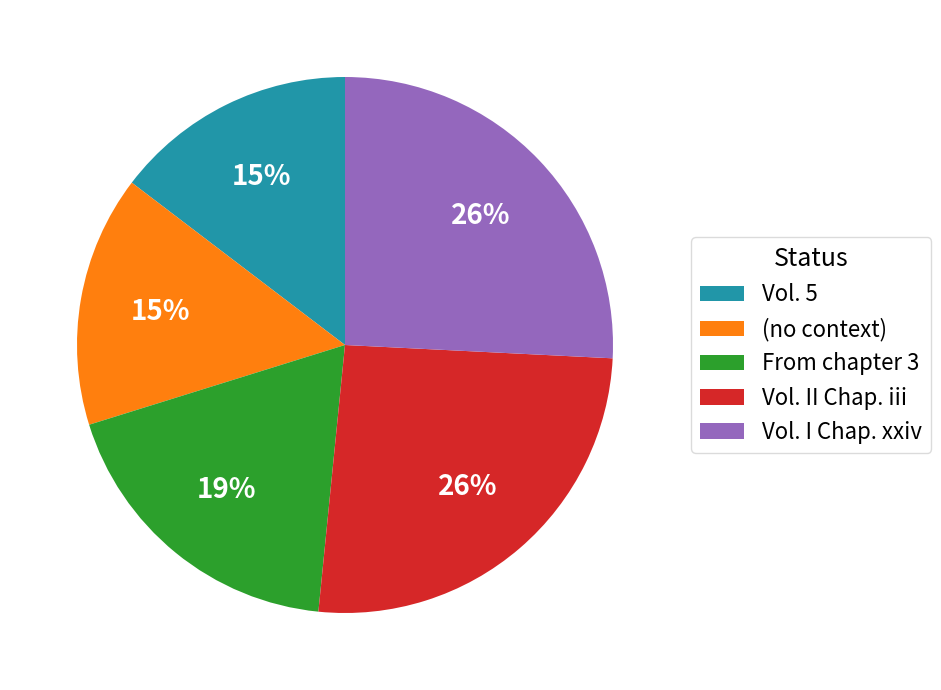

Do Vol. I Chap. xxiv and (no context) together represent more than half of the pie?

No